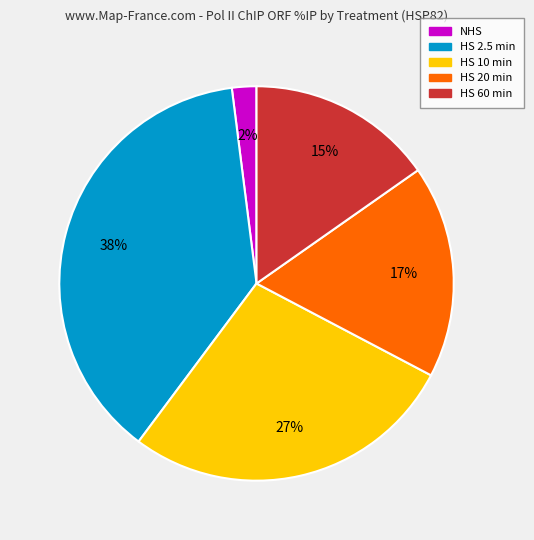

Combined, do HS 60 min and NHS account for over 50%?

No